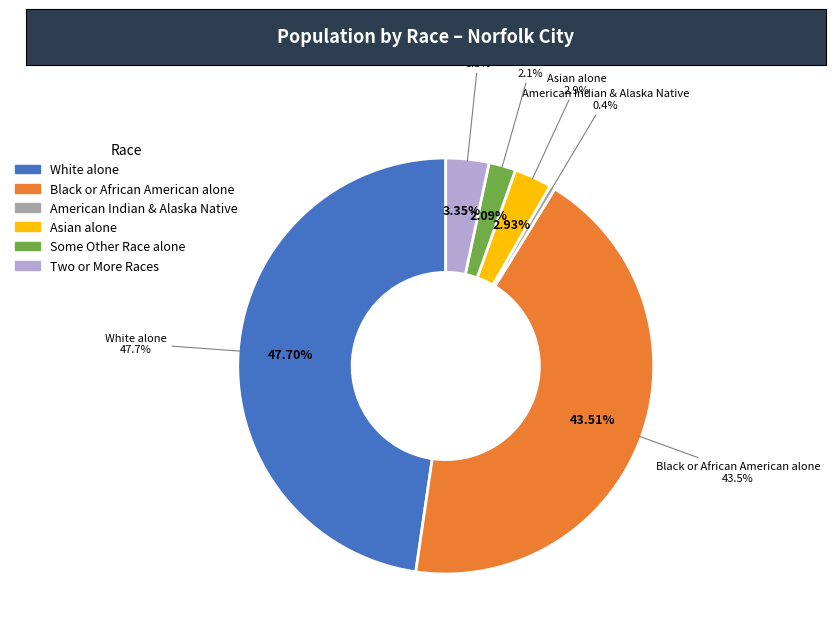

Does Two or More Races (Race) account for over 50% of the chart?

No